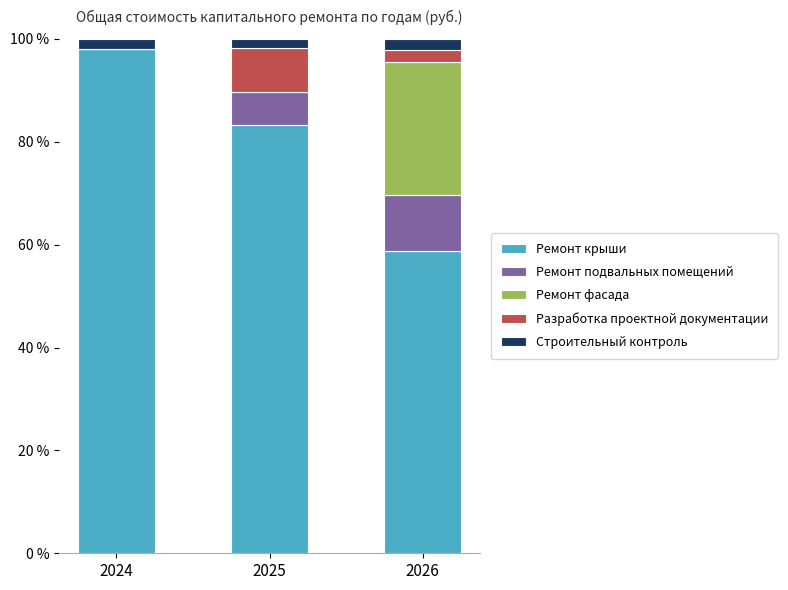

What is the highest value of the Ремонт крыши series?

97.9